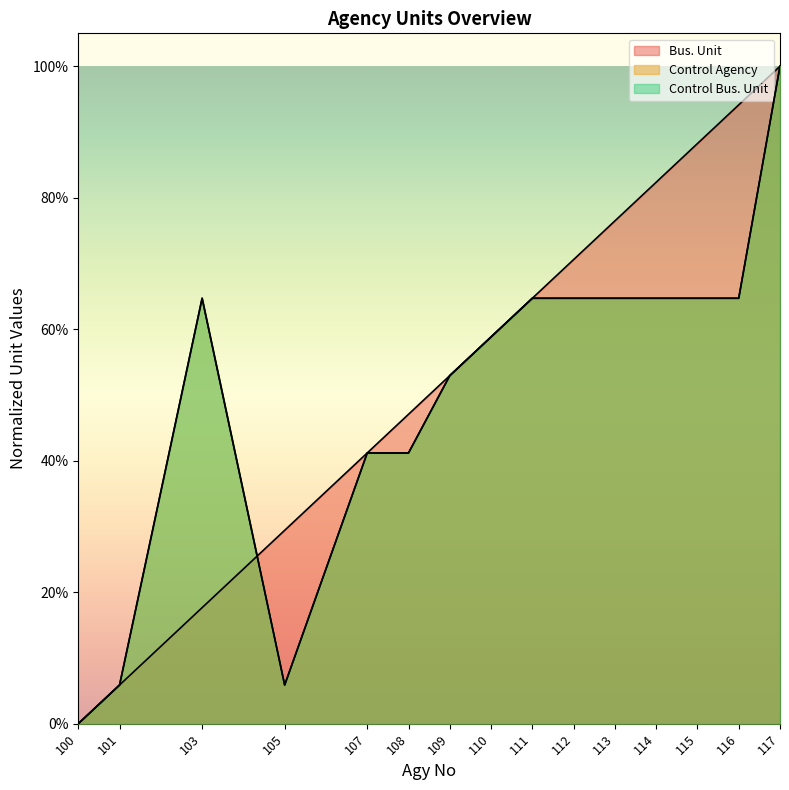

True or false: Bus. Unit has a value of 0.2 at 117.

False